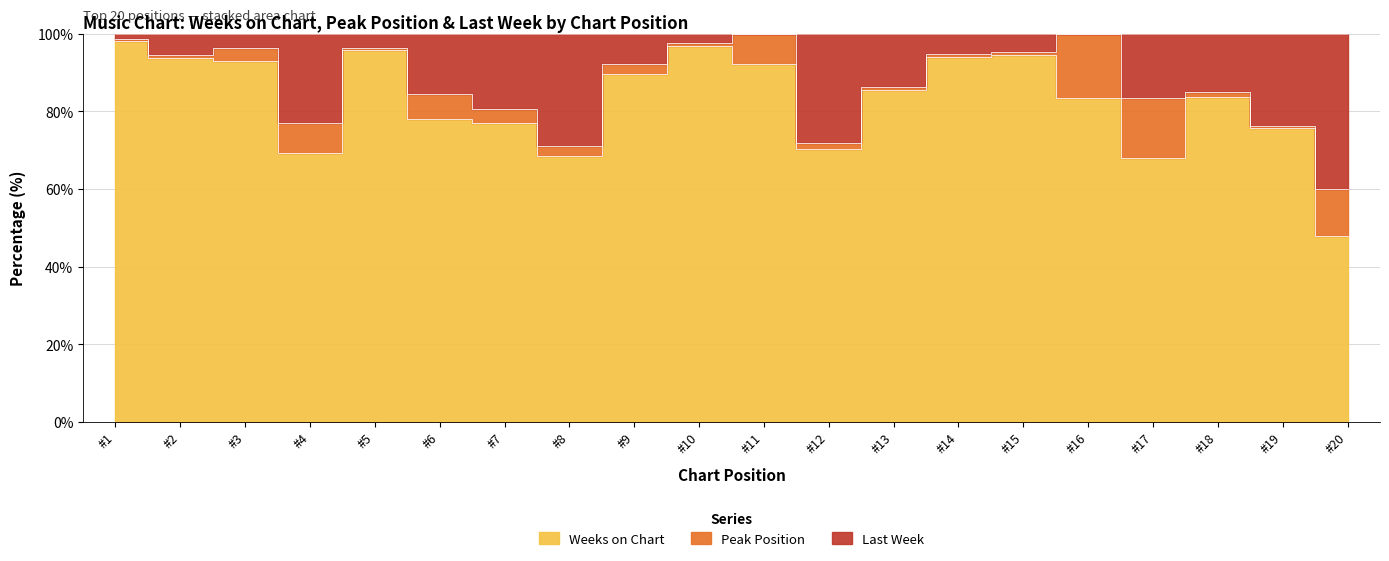

What is the sum of the Last Week values at 9 and 4?

15